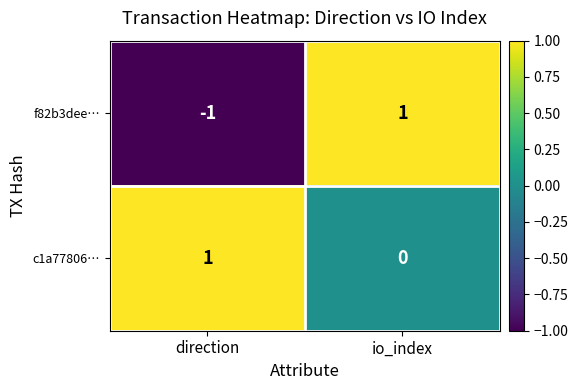

Where is f82b3dee… nearest to the value 0?

direction